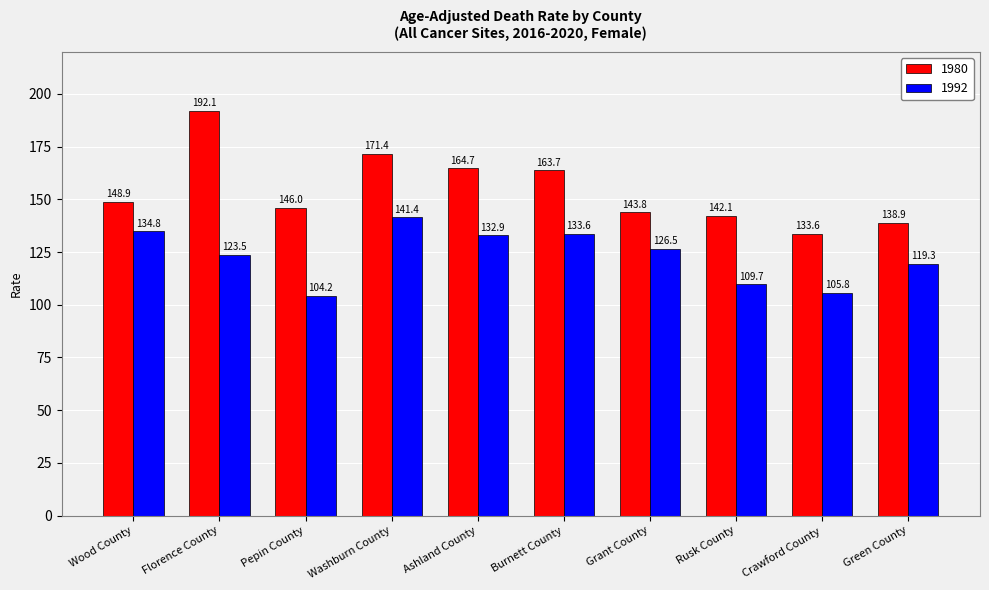

How many data points in 1980 are less than 148?

5